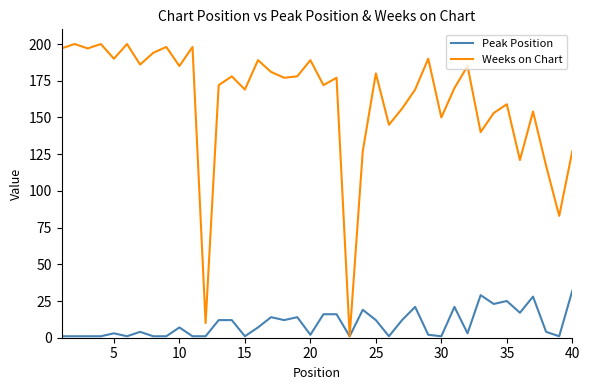

Which series has the widest spread of values?

Weeks on Chart